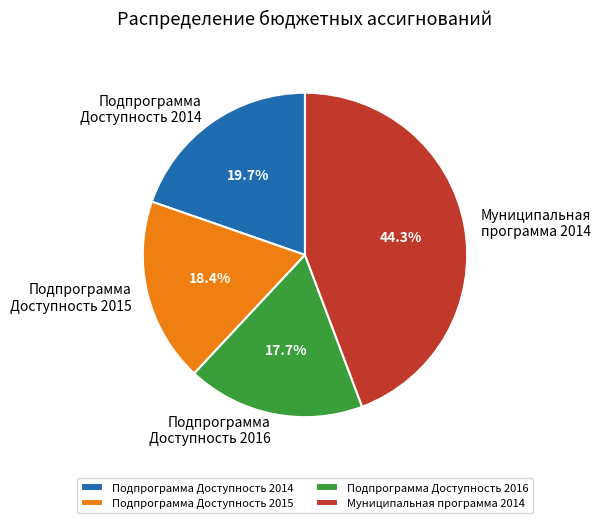

What portion of the pie excludes Муниципальная программа 2014?

55.7%